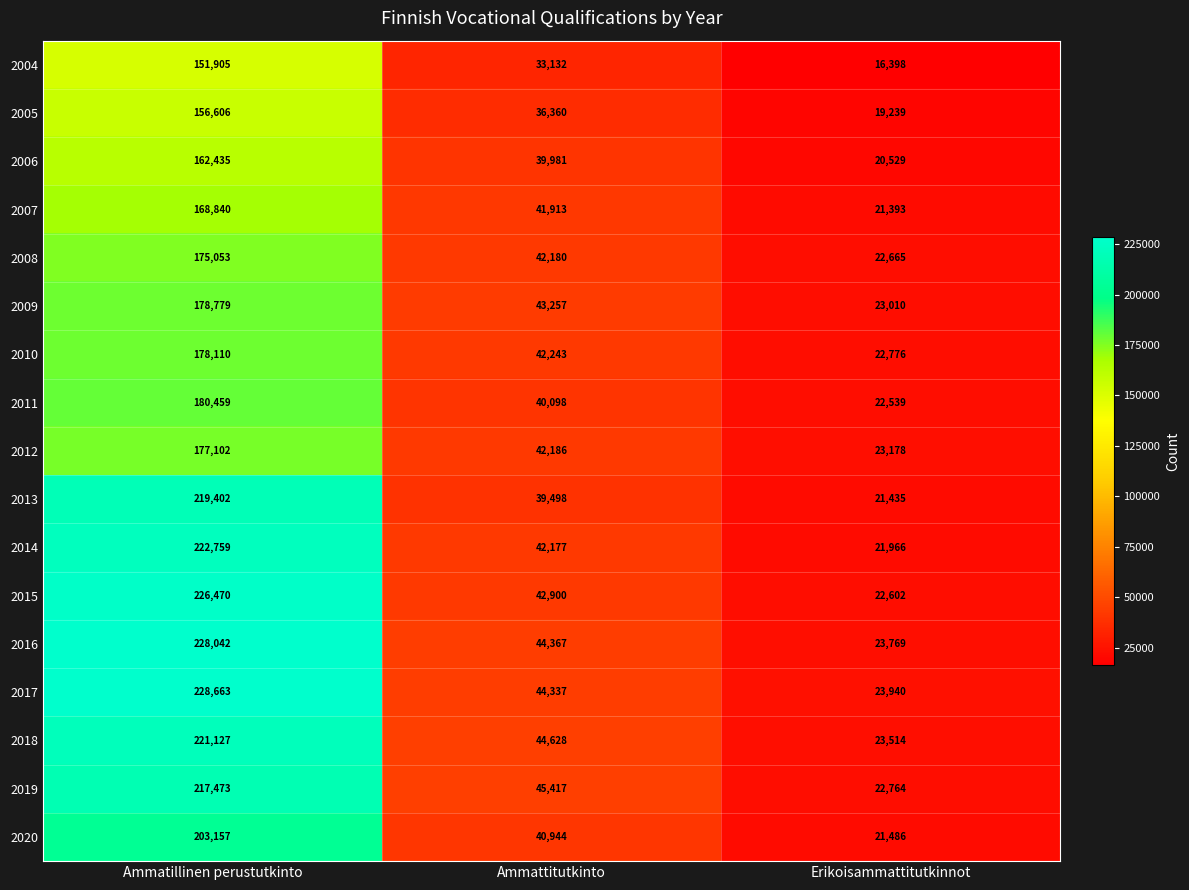

What is the sum of the 2009 values at Erikoisammattitutkinnot and Ammatillinen perustutkinto?

201789